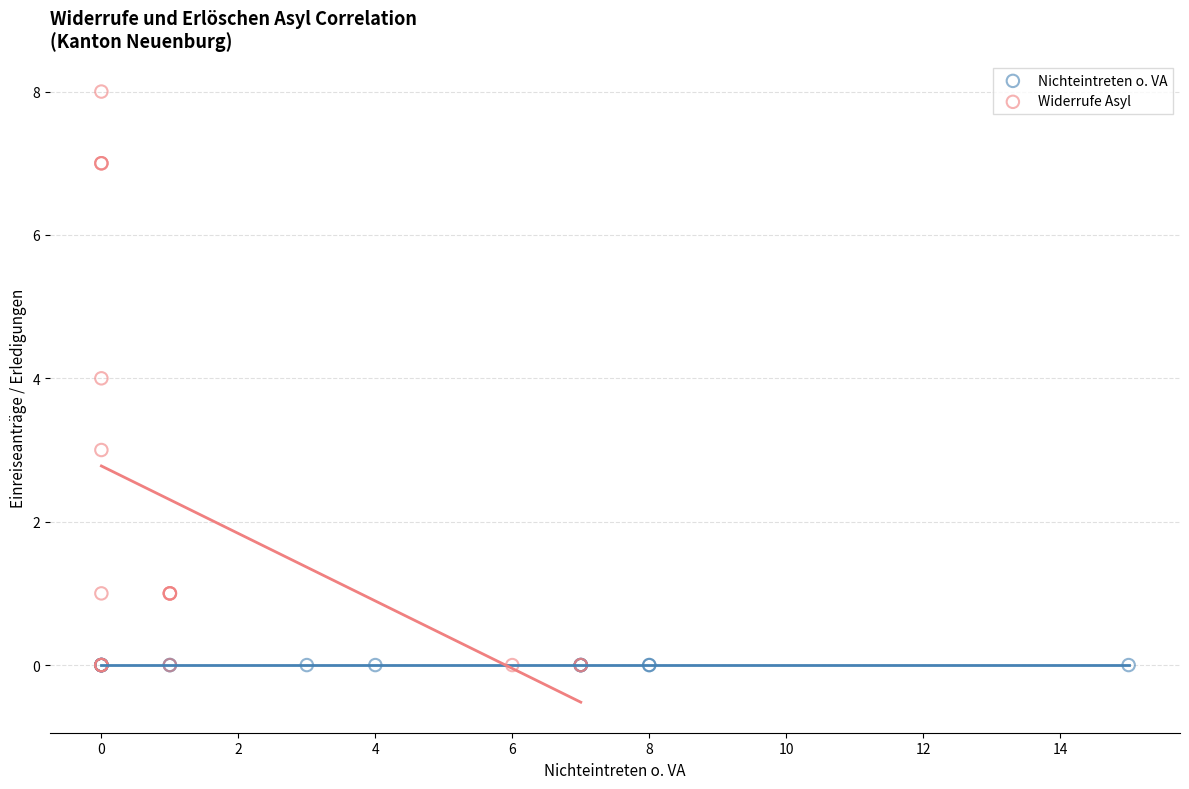

Which series contains the highest Y value?

Widerrufe Asyl